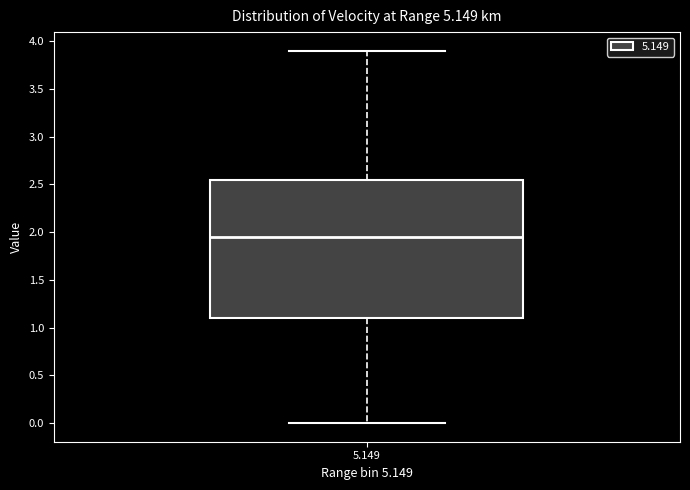

Where does the median line of the box at x = 5.149 sit on the y-axis? The values are not printed on the chart, so give them approximately, as read against the axis.

1.95